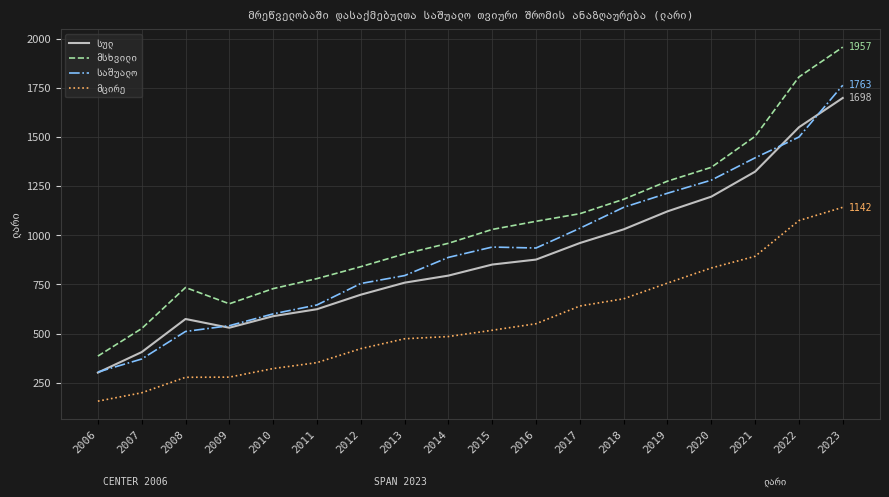

What is the smallest value displayed?

156.5